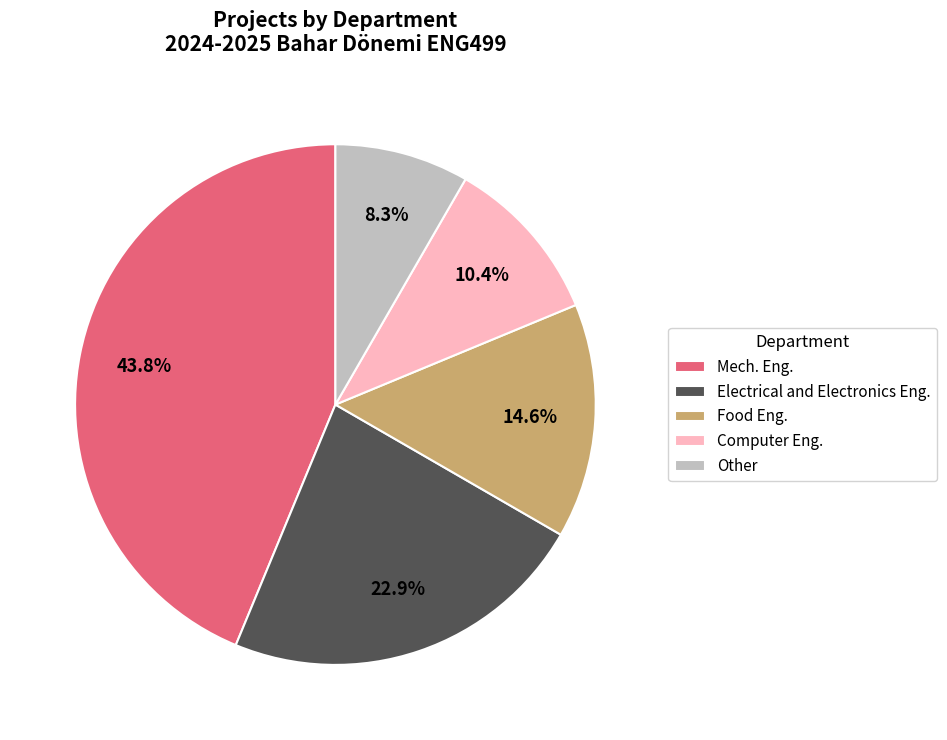

Count the number of slices in the pie.

5